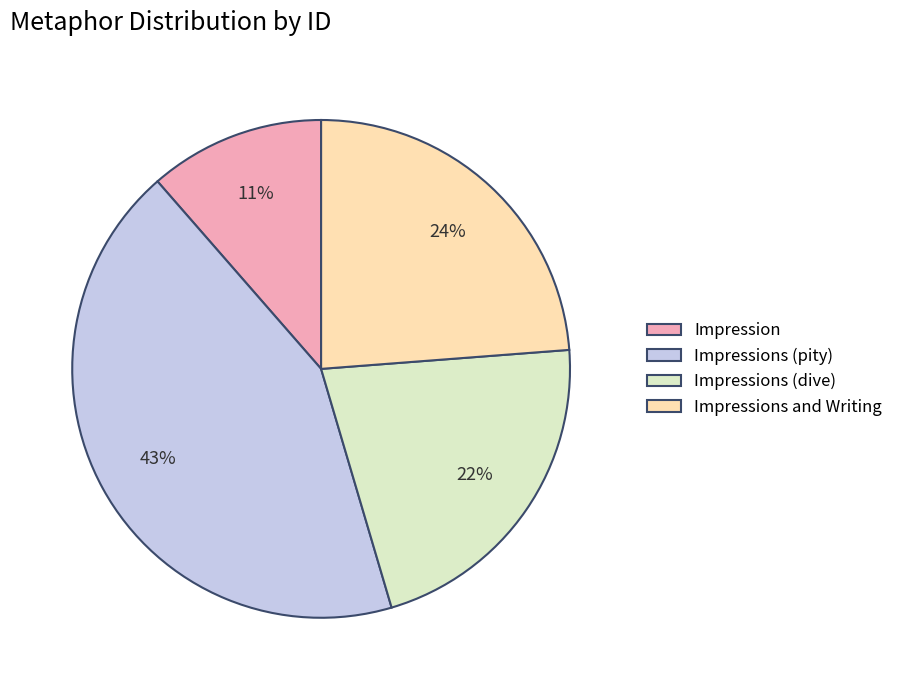

Rank the categories by value from highest to lowest.

Impressions (pity), Impressions and Writing, Impressions (dive), Impression